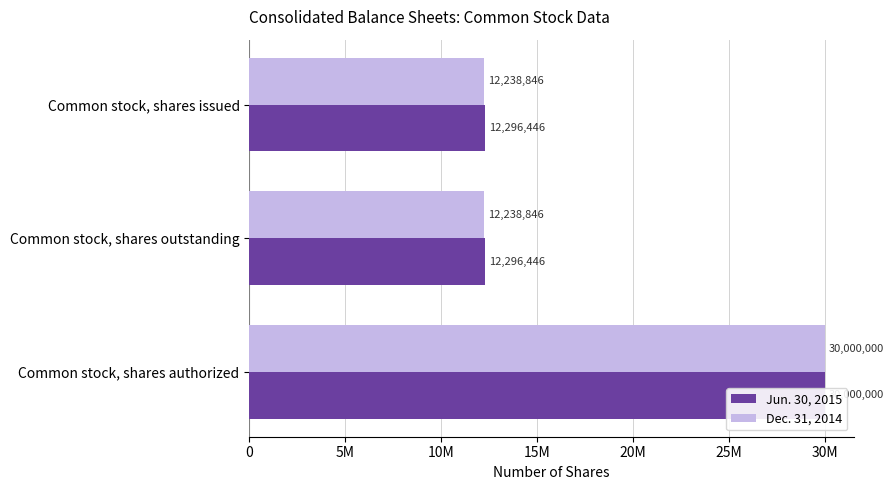

Is the value of Jun. 30, 2015 at Common stock, shares outstanding greater than the value of Dec. 31, 2014 at Common stock, shares authorized?

No